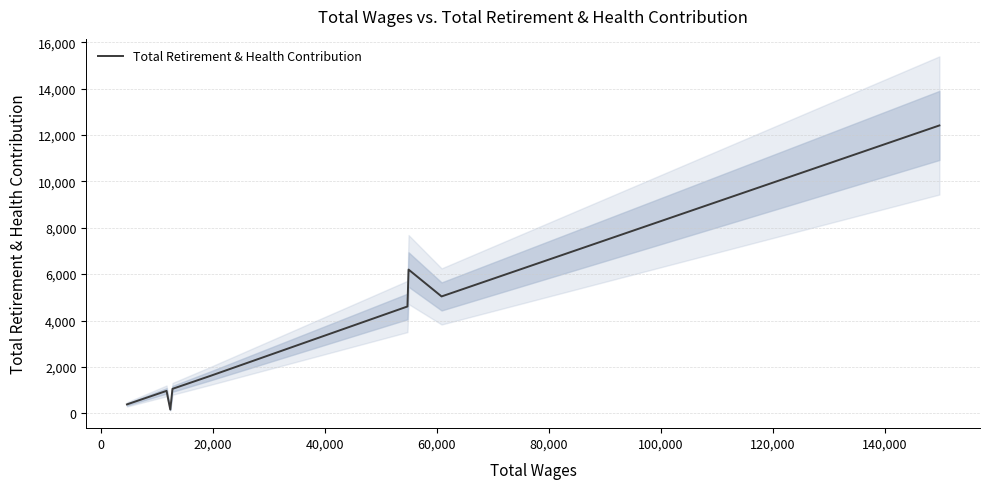

What position from the right is 40,000?

9